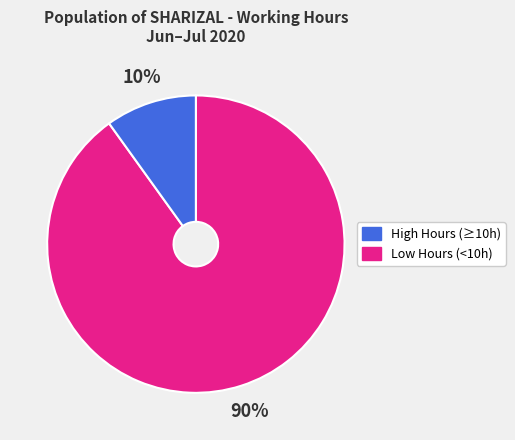

To the nearest percent, what is the average slice percentage?

50%